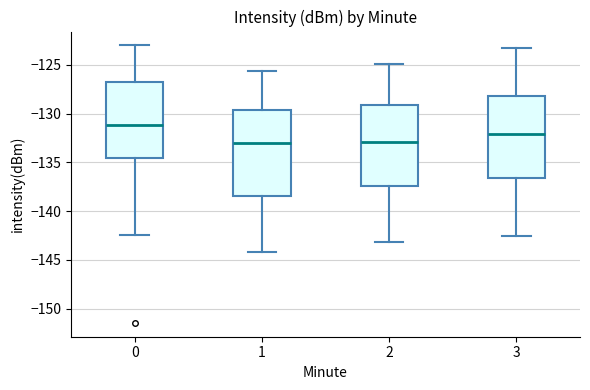

Reading left to right, transcribe this box plot: for each box, give where its median line is, the range the box spans, and where its two whiskers end, as read against the y-axis. The values are not printed on the chart, so give them approximately, as read against the axis.

0: median -131.0, box -134.5 to -127.0, whiskers -142.5 to -123.0
1: median -133.0, box -138.5 to -129.5, whiskers -144.0 to -125.5
2: median -133.0, box -137.5 to -129.0, whiskers -143.0 to -125.0
3: median -132.0, box -136.5 to -128.0, whiskers -142.5 to -123.0